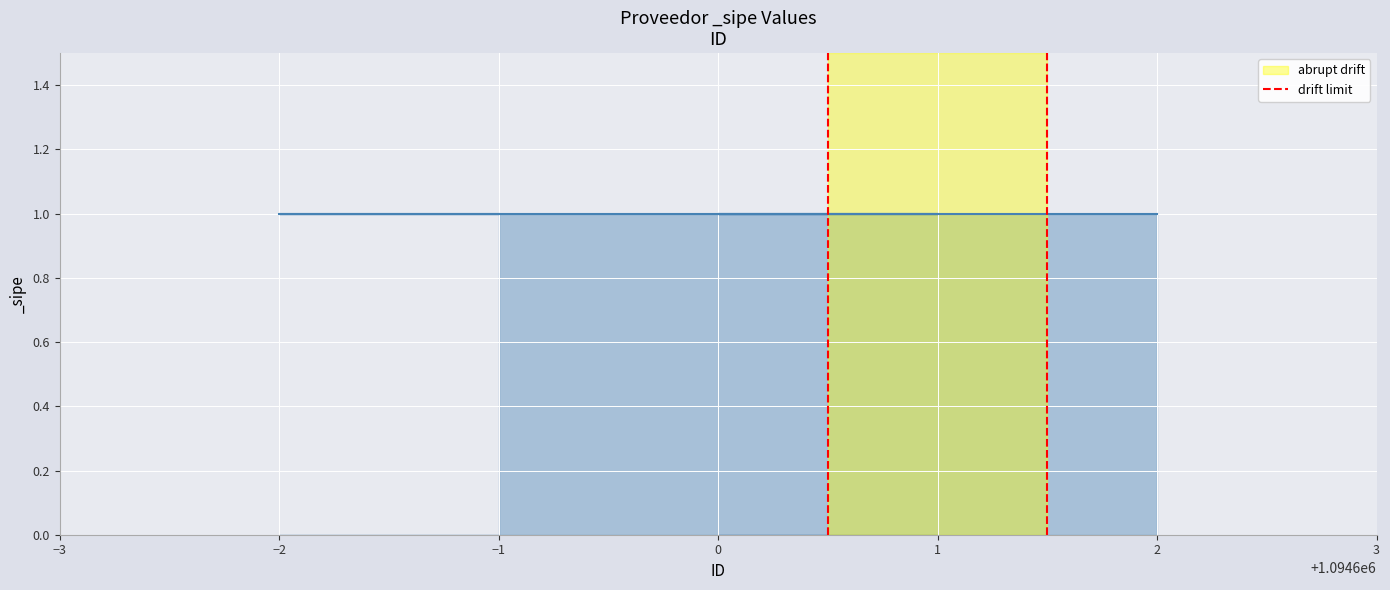

The chart shows a value of 2 at −2. True or false?

False